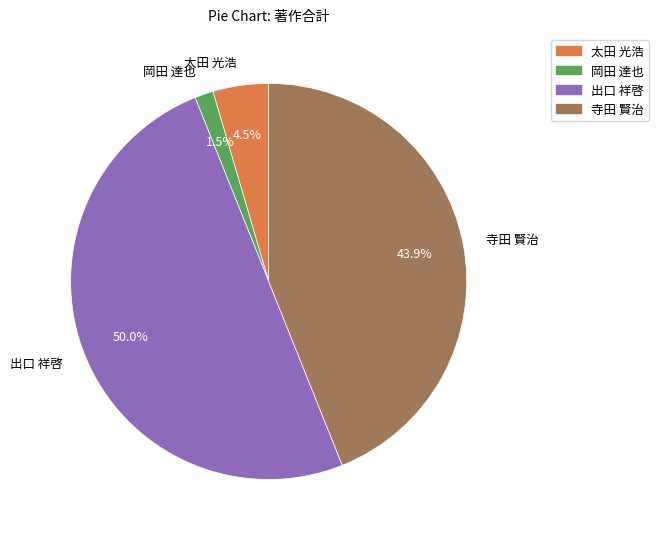

How many slices are in this pie chart?

4